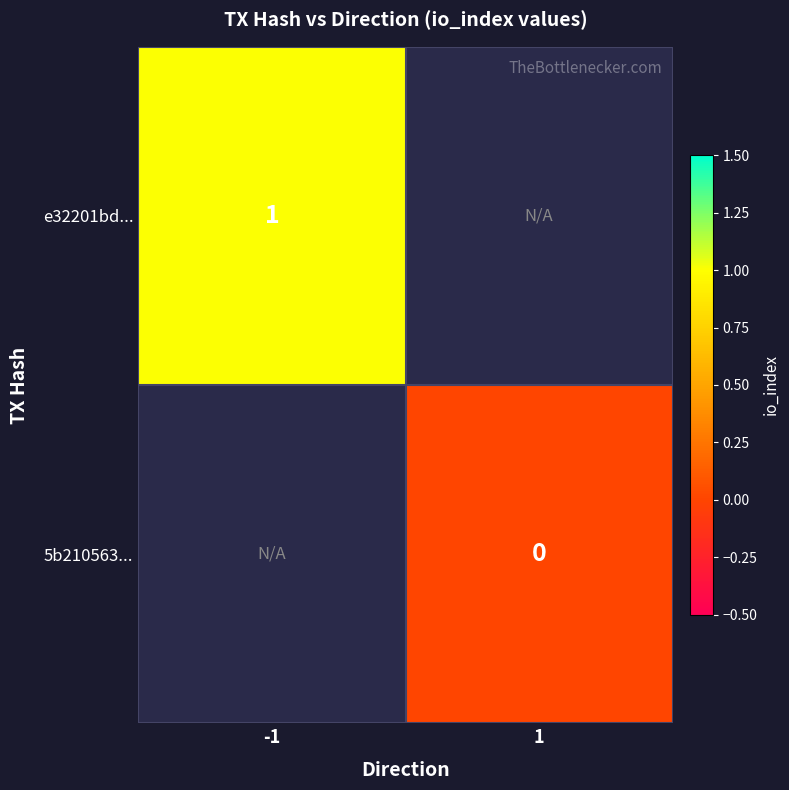

Is it true that e32201bd... equals 1.0 at -1?

True